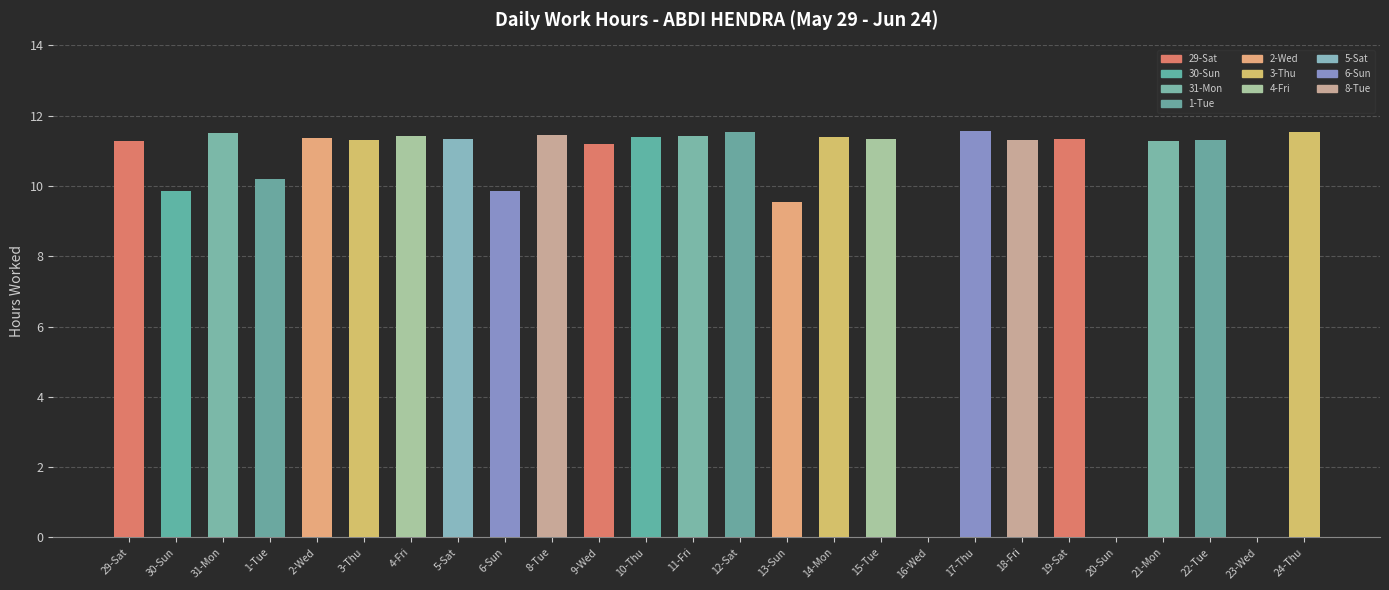

What is the change in value from 15-Tue to 16-Wed?

-11.3